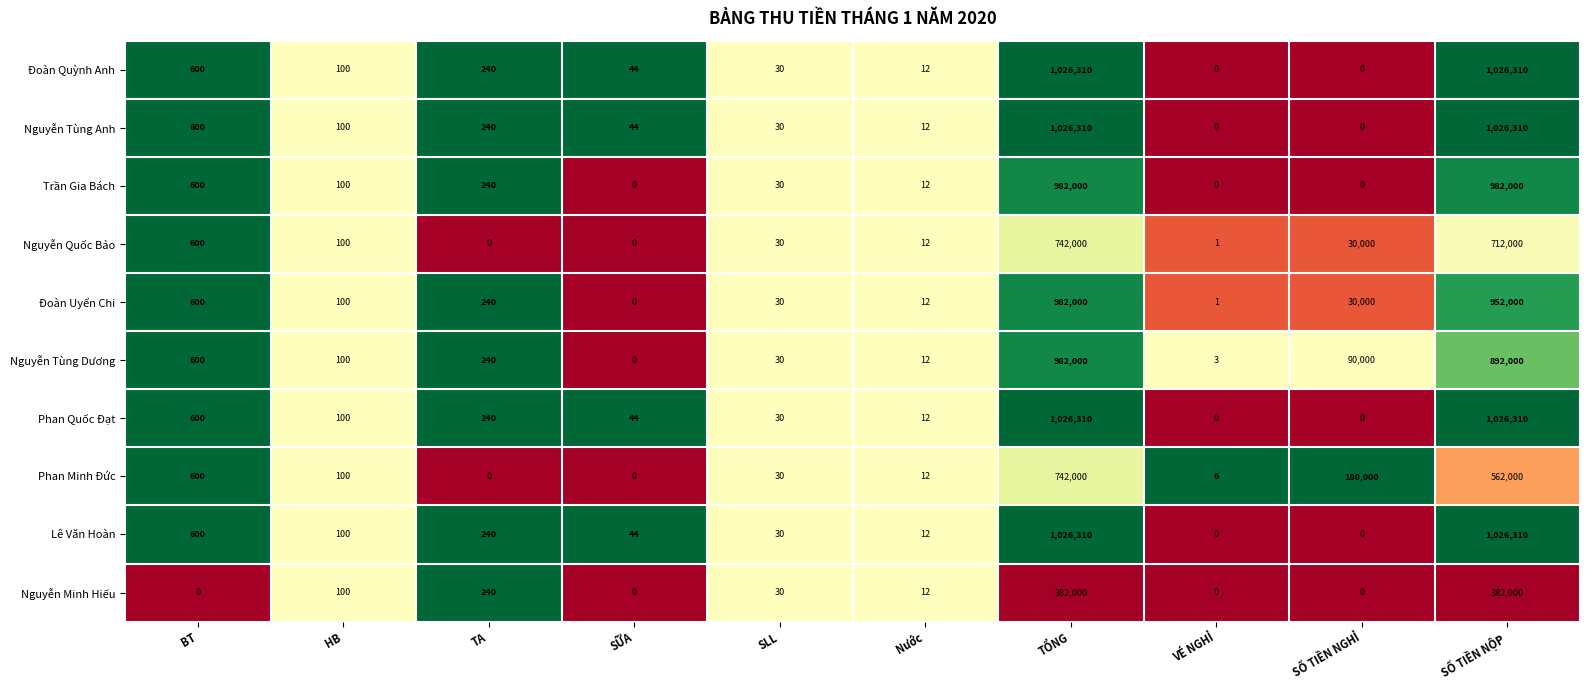

List the labels in order of Đoàn Uyển Chi value, largest first.

TỔNG, SỐ TIỀN NỘP, SỐ TIỀN NGHỈ, BT, TA, HB, SLL, Nước, VÉ NGHỈ, SỮA